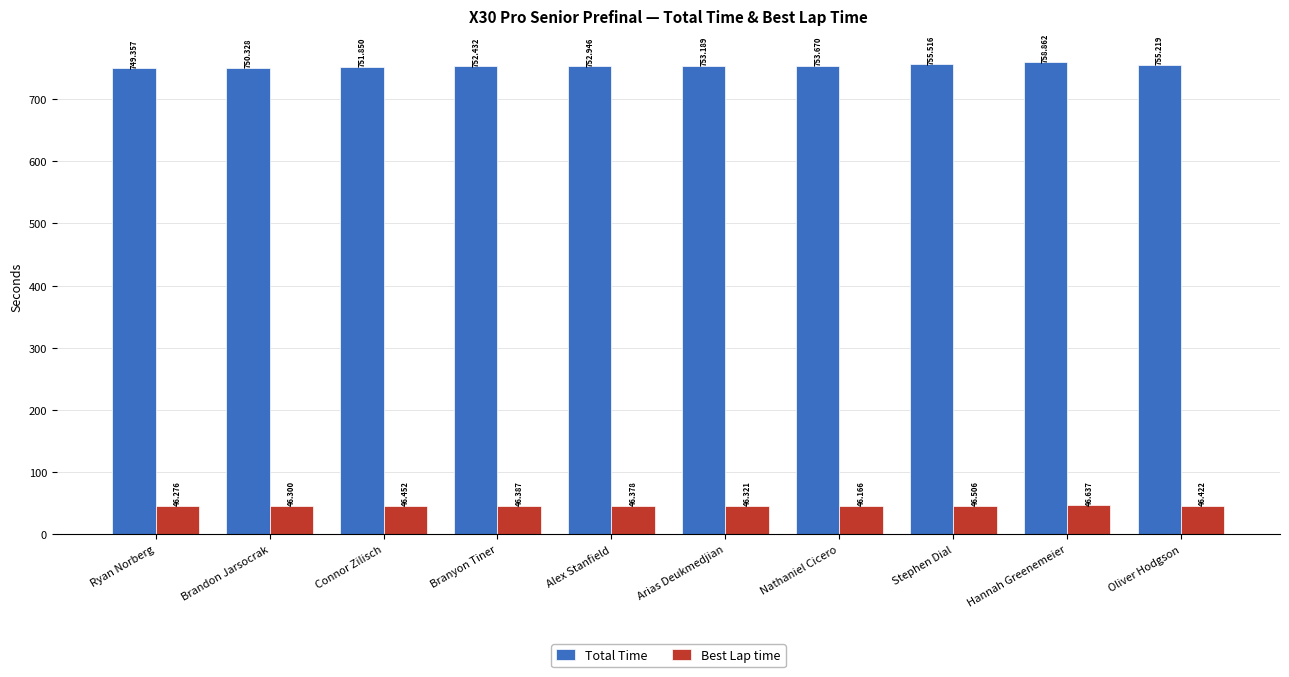

What is the maximum value shown in the chart?

758.9